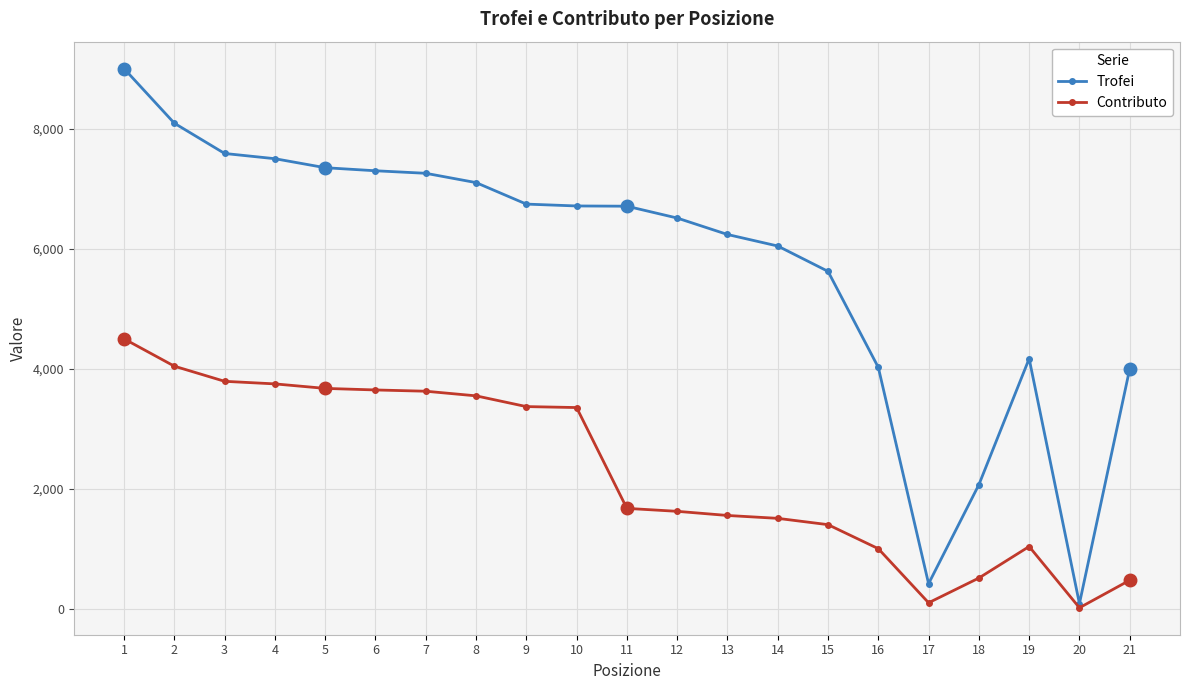

The value of Trofei at 16 is 6888. True or false?

False